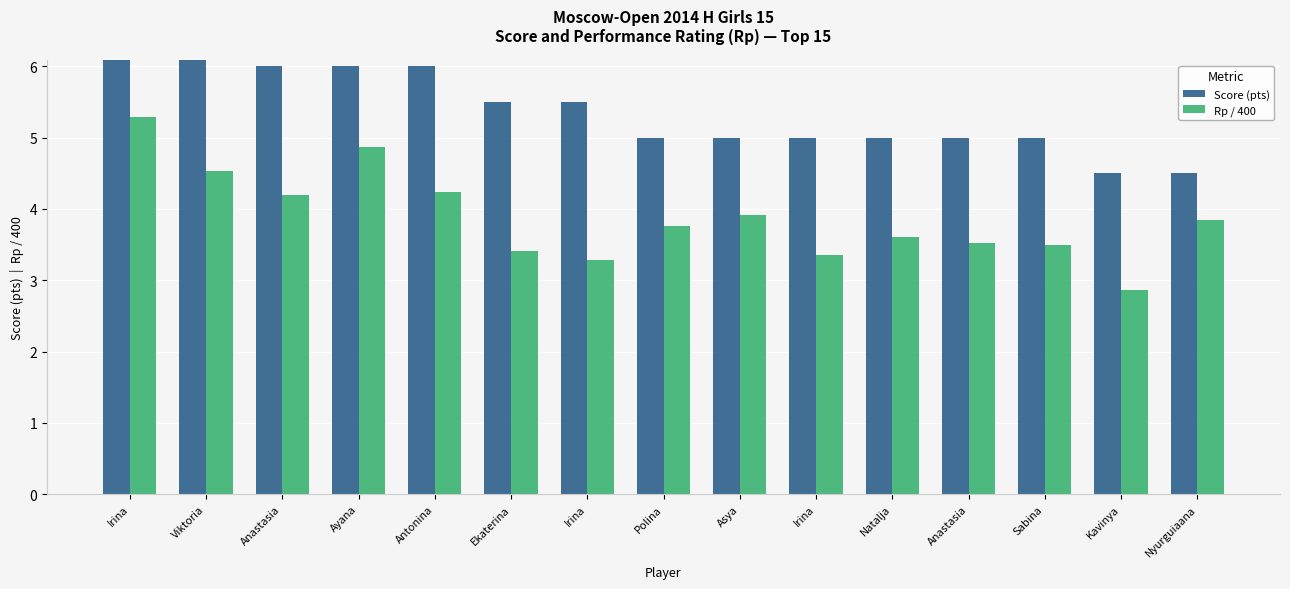

Which has a higher value, Irina or Antonina?

Antonina